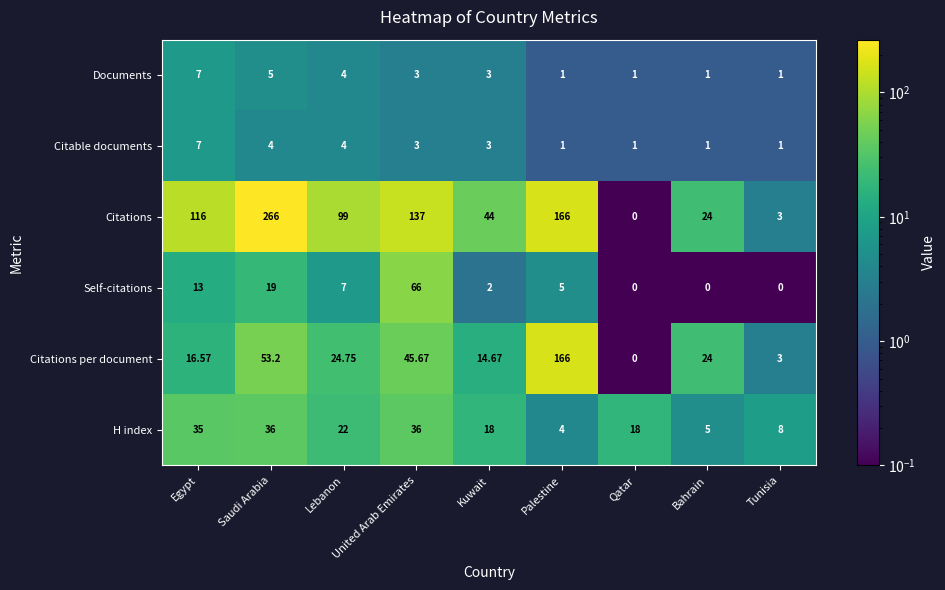

At which category is the sum across all series the highest?

Saudi Arabia